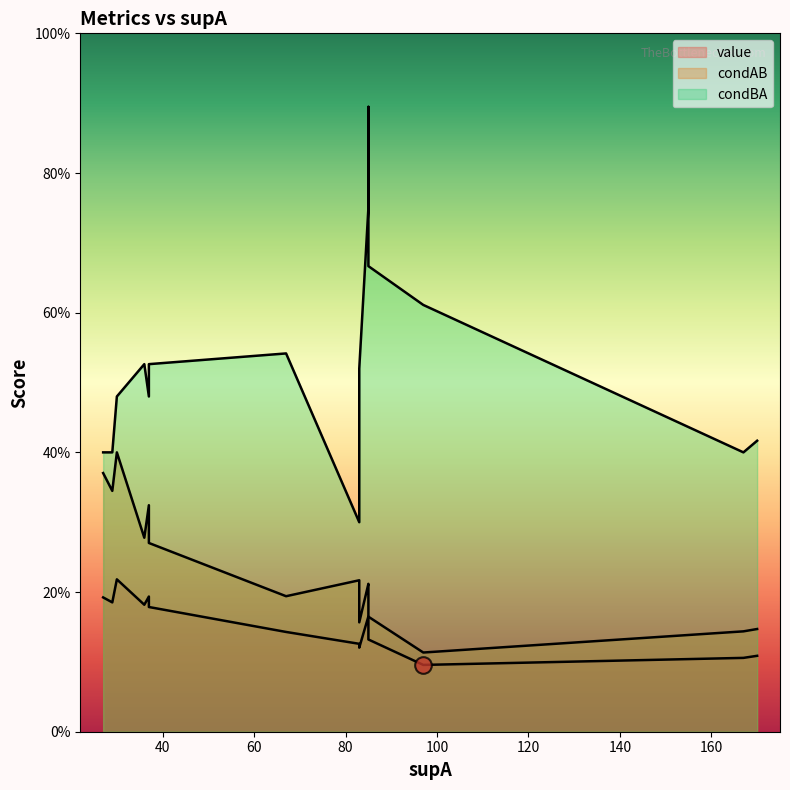

What is the total value across all series at 67?

0.9